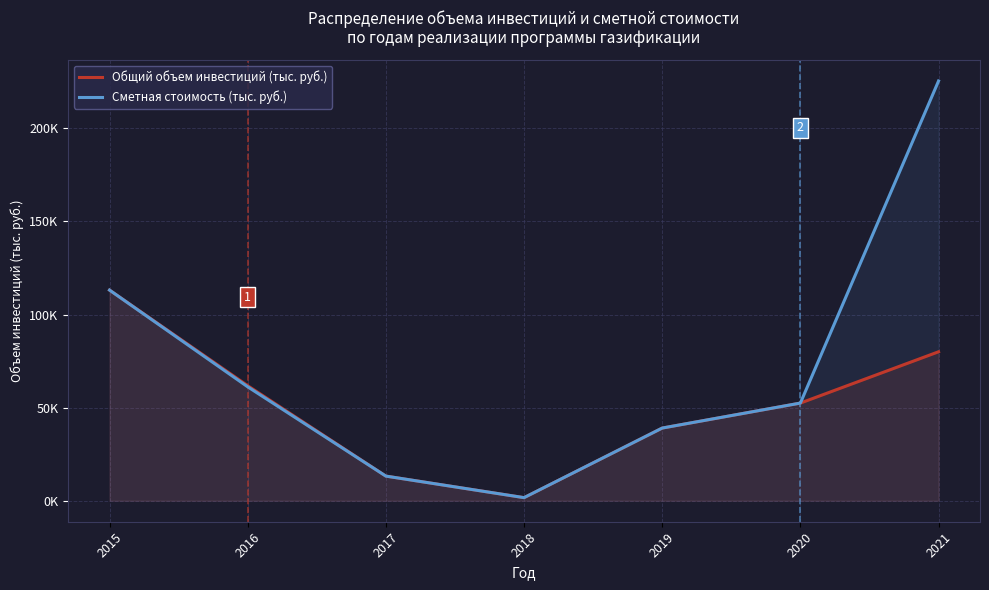

What is the smallest value displayed?

1664.4